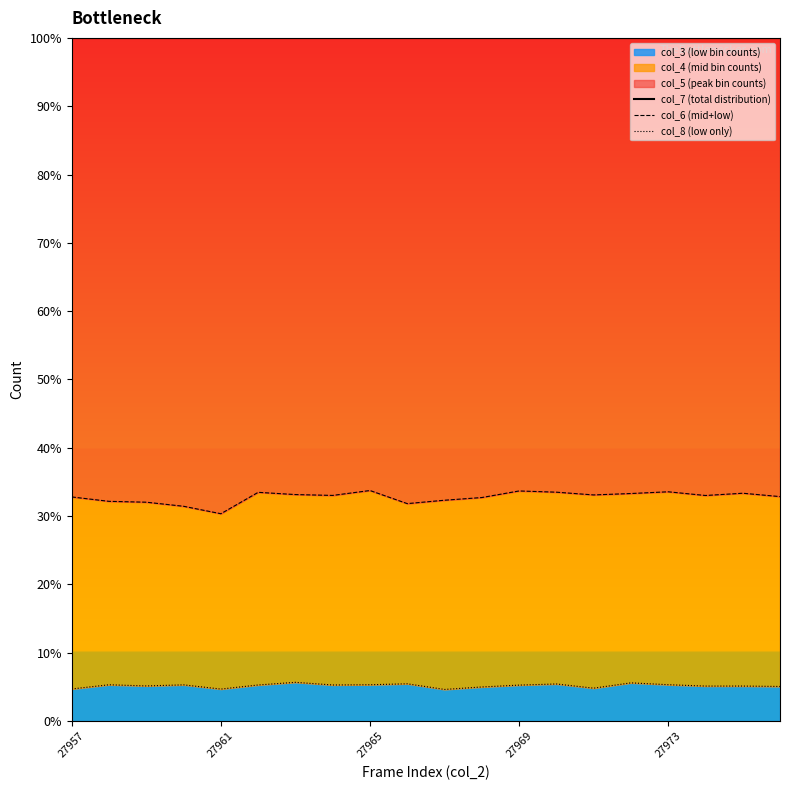

What is the minimum value for col_3 (low bin counts)?

4.6